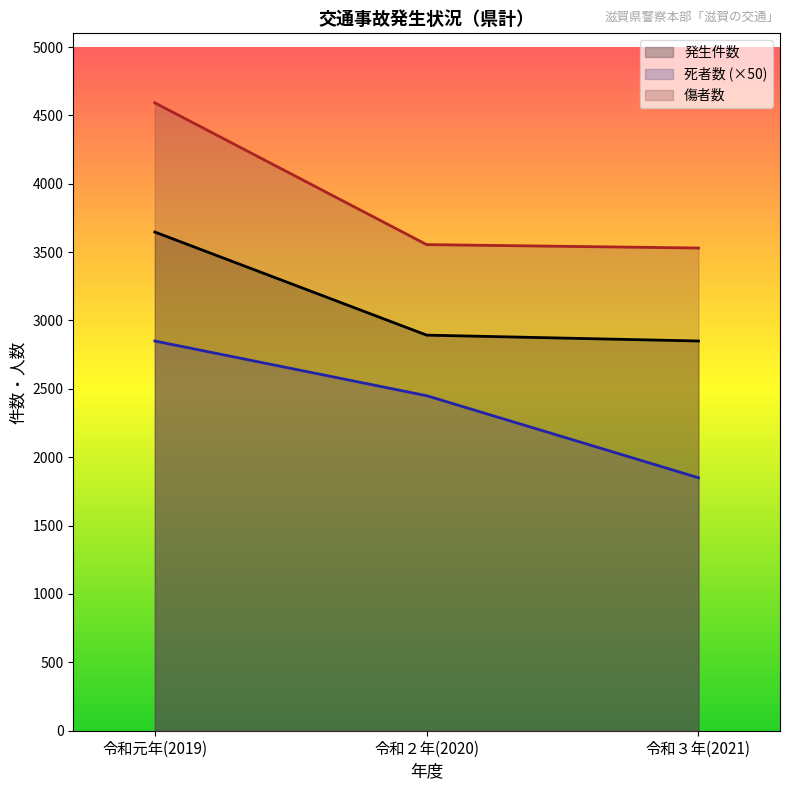

At which label does 傷者数 first exceed 3555?

令和元年(2019)